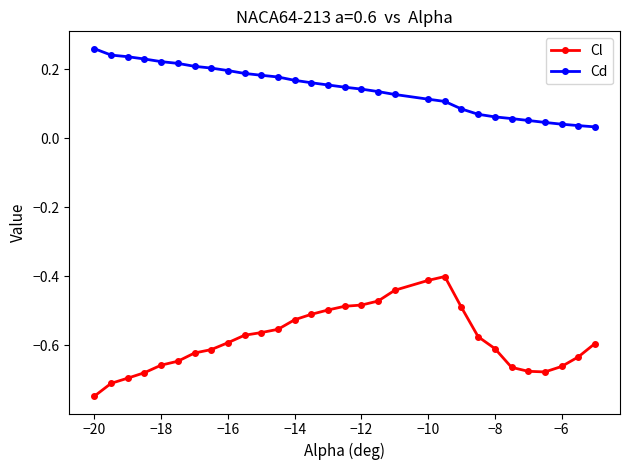

Which series has the largest total across all categories?

Cd